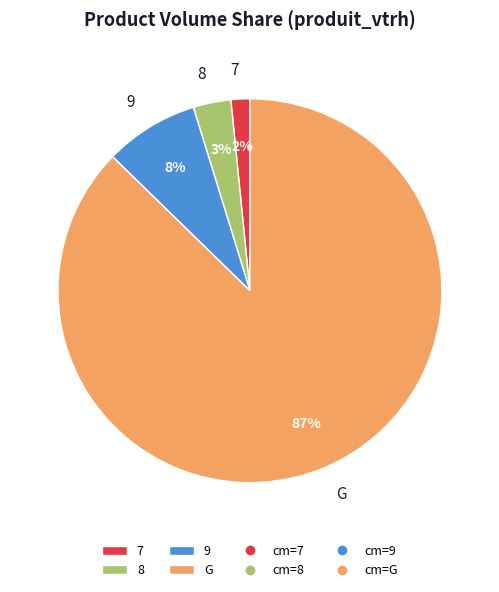

Count the number of slices in the pie.

4